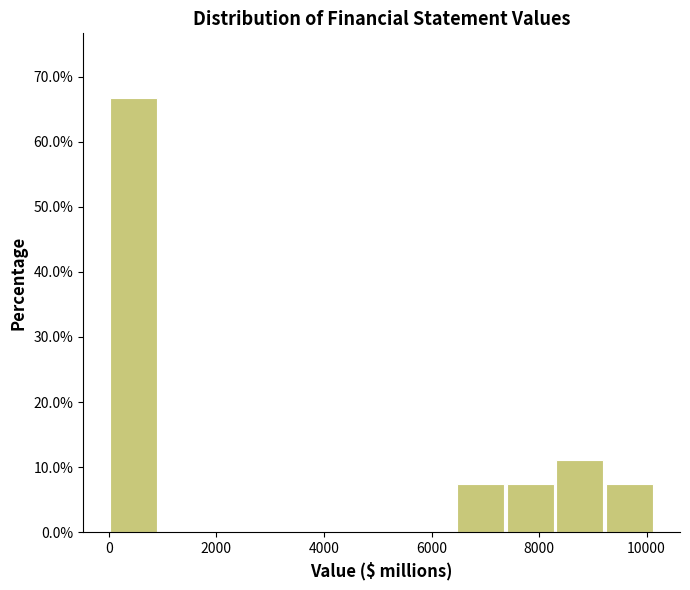

Reading left to right, list every bar in this chart as the range it spans on the x-axis followed by its height. Neither the bar edges nor the heights are printed on the chart, so give them approximately, as read against the axes.

0 to 1000: 67
1000 to 1800: 0
1800 to 2800: 0
2800 to 3600: 0
3600 to 4600: 0
4600 to 5600: 0
5600 to 6400: 0
6400 to 7400: 7
7400 to 8200: 7
8200 to 9200: 11
9200 to 10200: 7